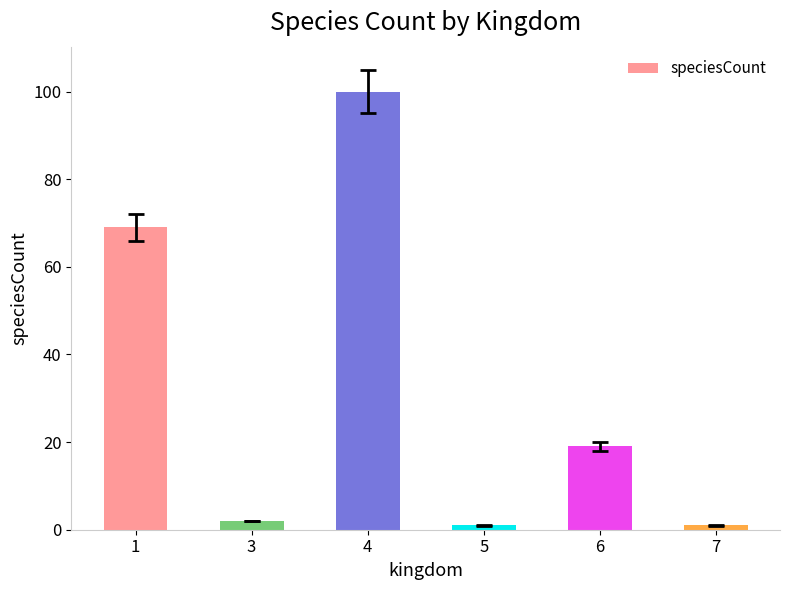

Which has a higher value, 5 or 1?

1